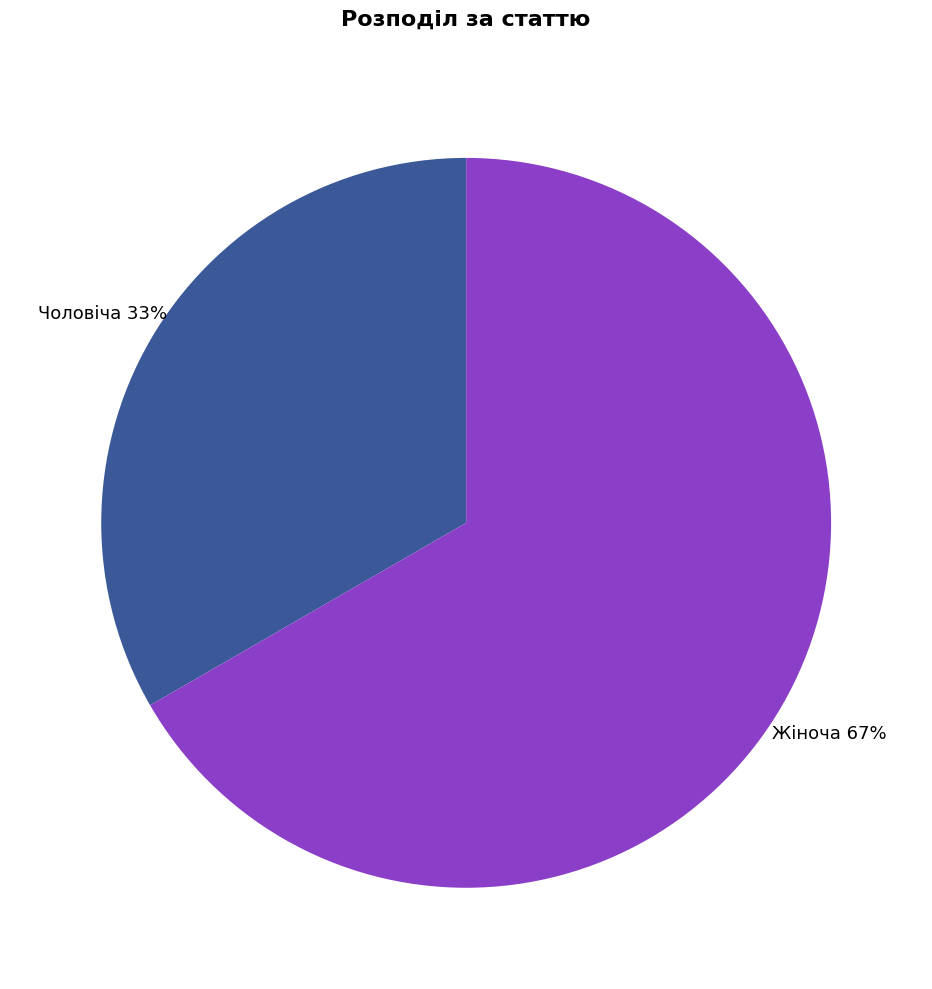

Do Жіноча and Чоловіча together represent more than half of the pie?

Yes